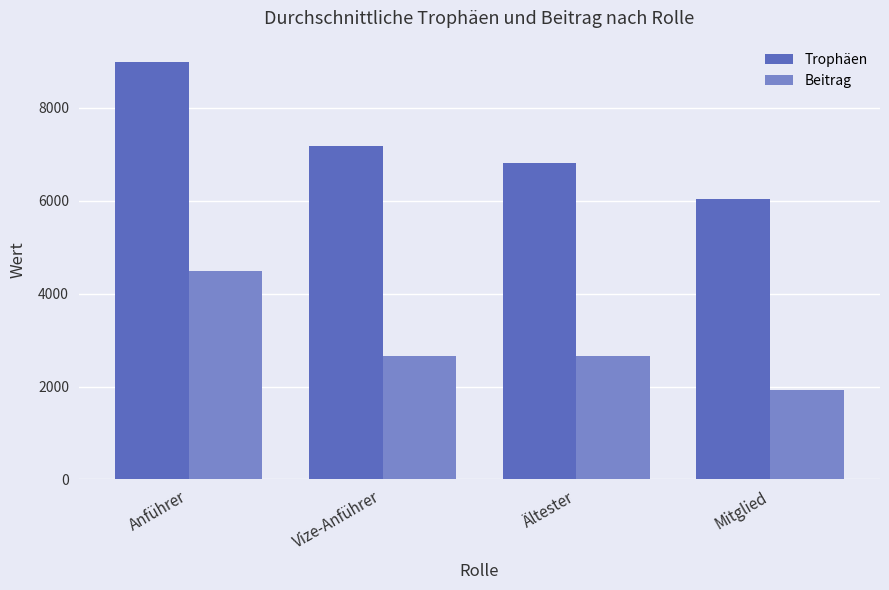

At which category does the chart reach its minimum across all series?

Mitglied